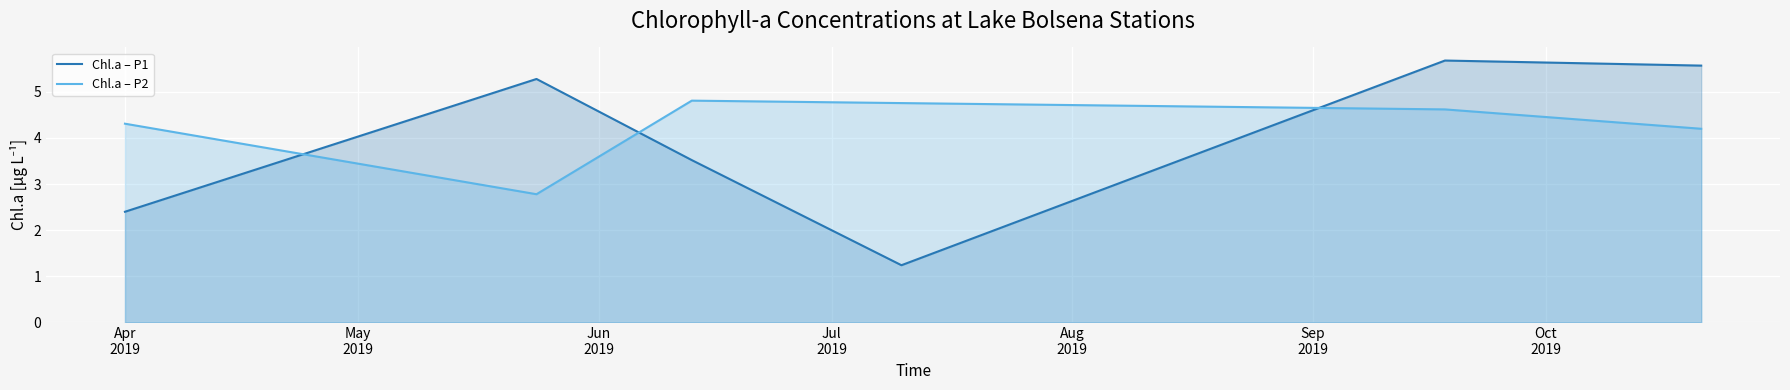

At which category does the chart reach its minimum across all series?

2019-07-10